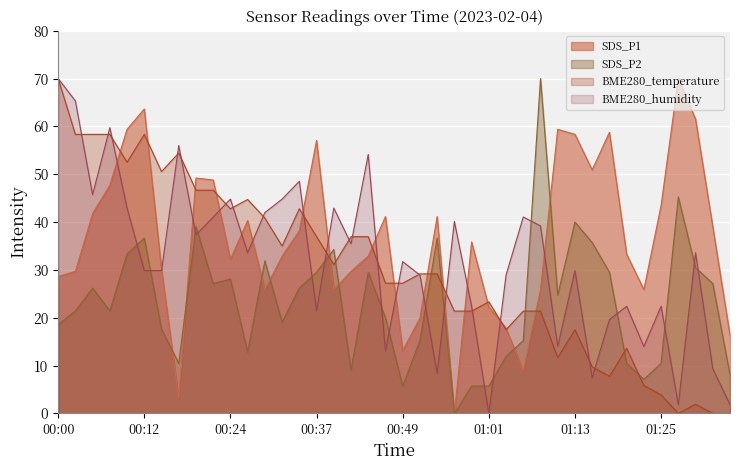

What is the average value of the SDS_P1 series?

36.5